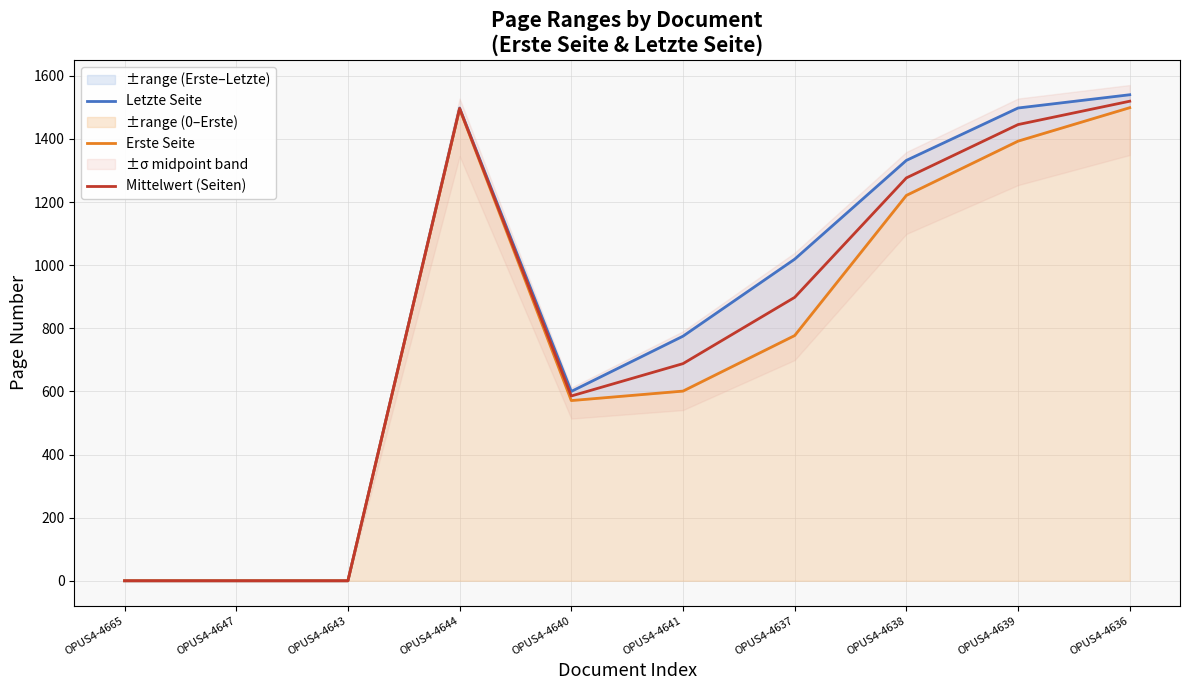

Where does the Mittelwert (Seiten) series first go above 898?

OPUS4-4644